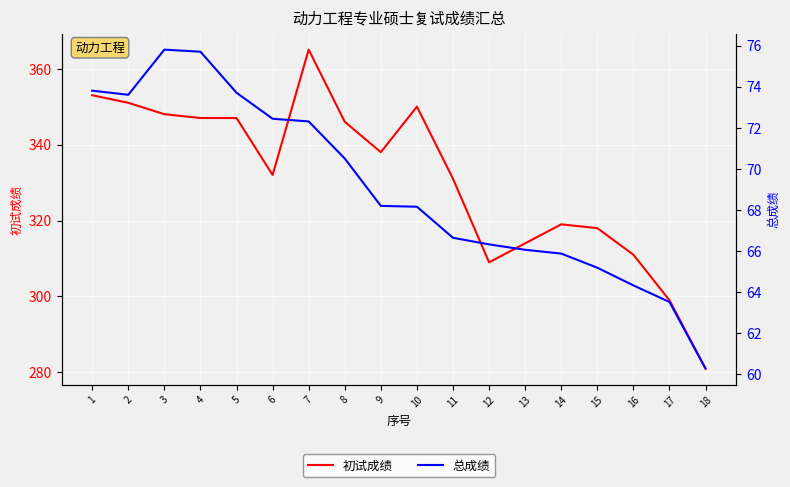

Rank the series by their average value, from lowest to highest.

总成绩, 初试成绩